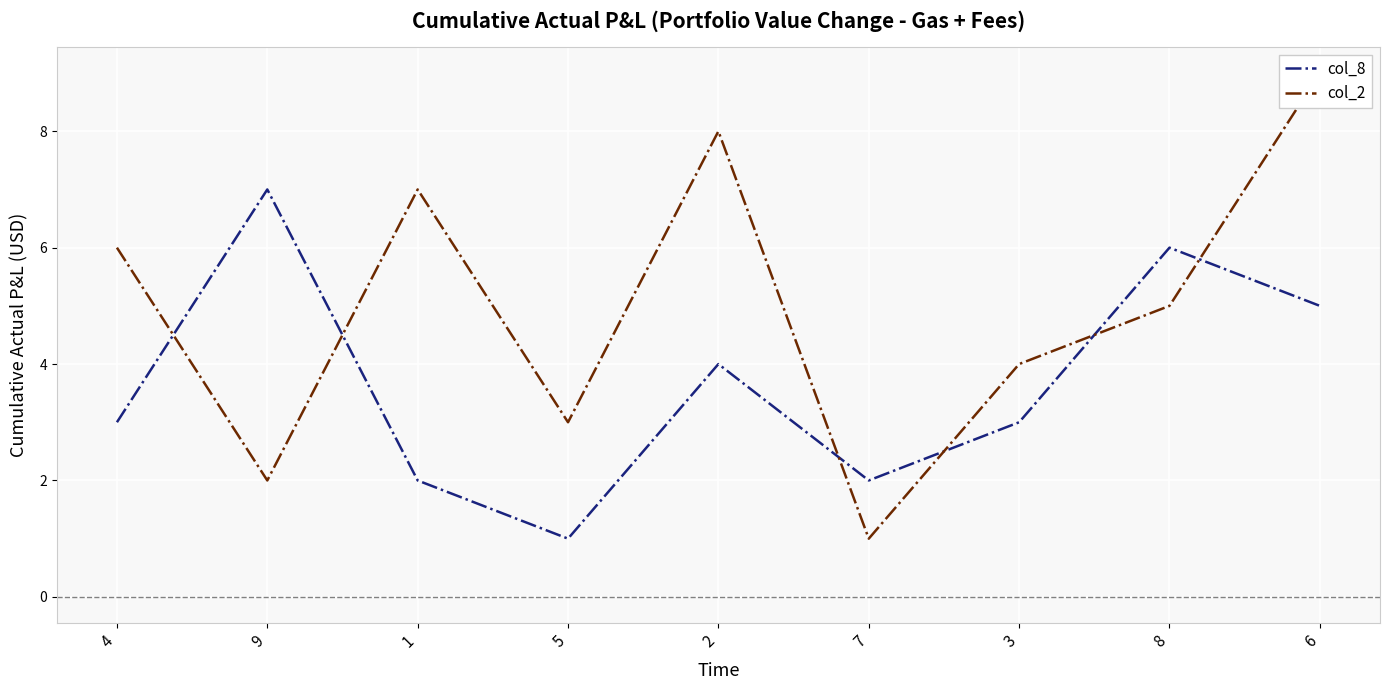

Reading left to right, what are all the values shown in this chart?

col_8: 3	7	2	1	4	2	3	6	5
col_2: 6	2	7	3	8	1	4	5	9